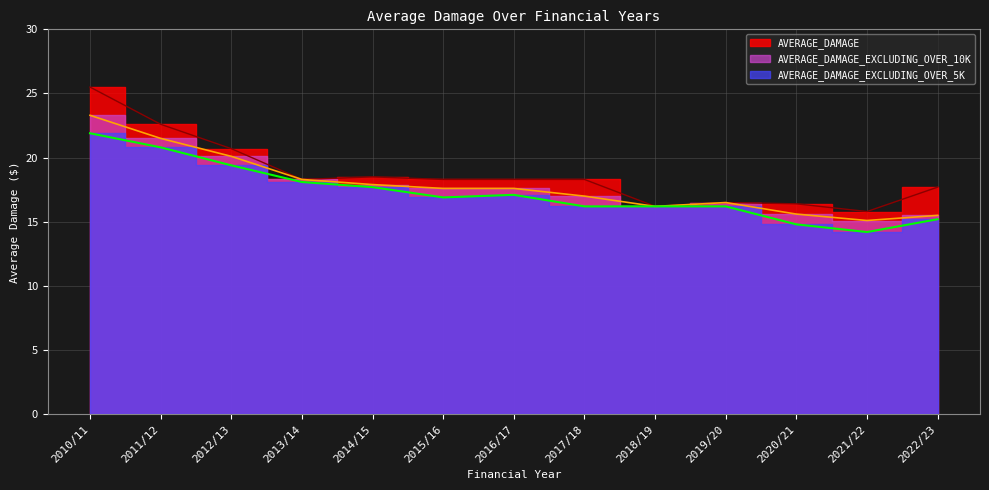

At which category does AVERAGE_DAMAGE reach its first local valley?

2013/14